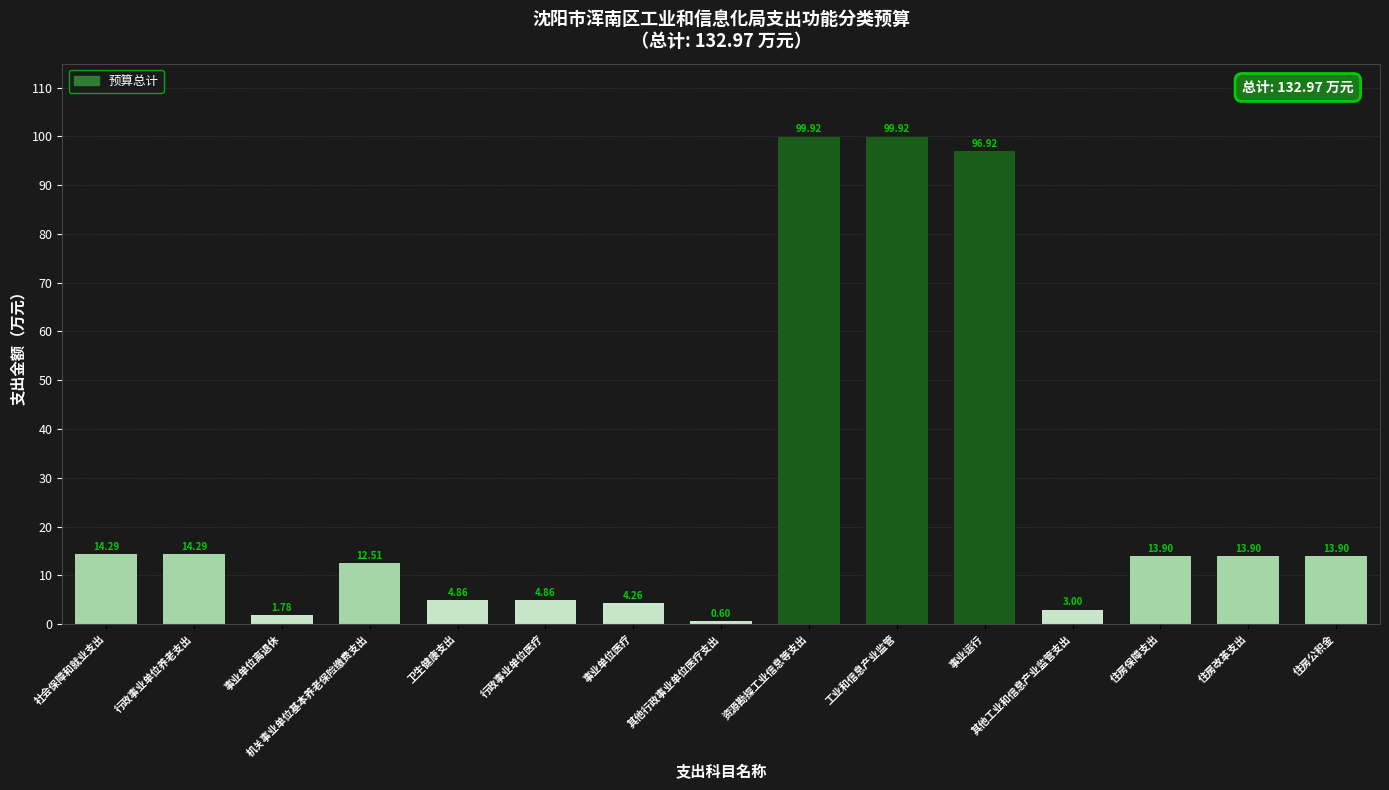

What is the label of the 3rd bar from the left?

事业单位离退休